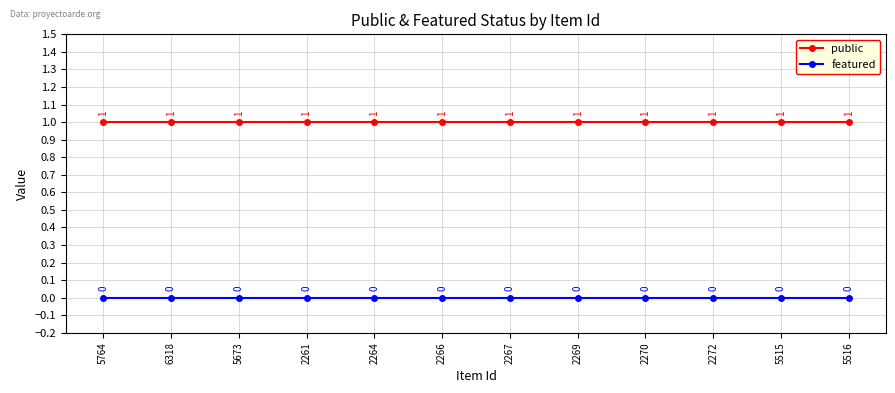

Which series has the largest total across all categories?

public